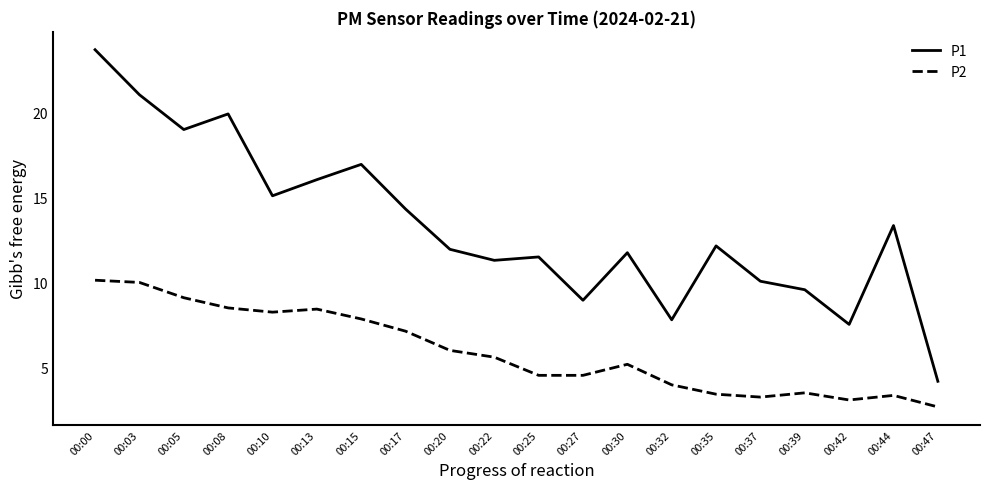

Count the number of categories in the chart.

20